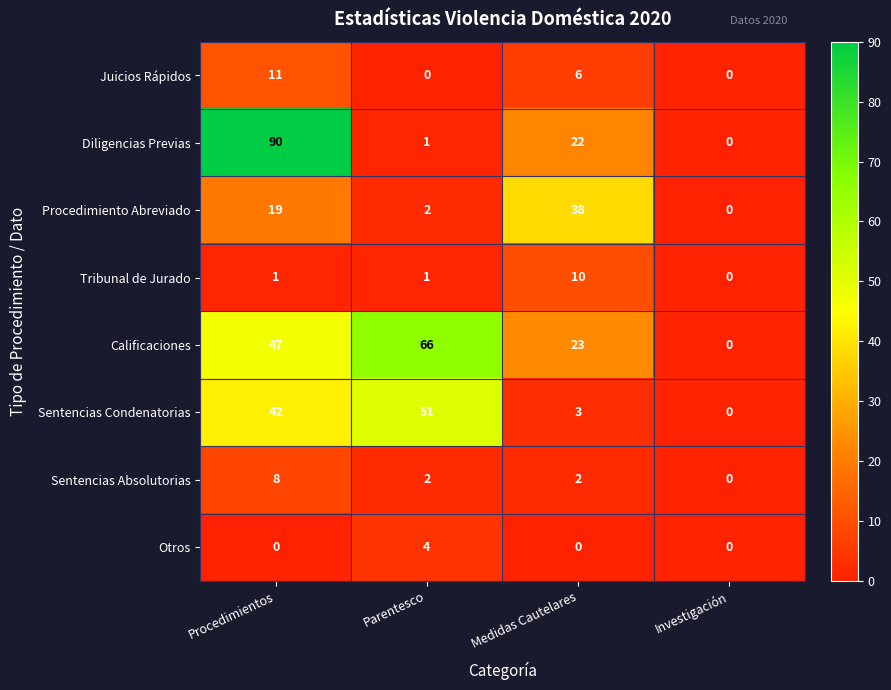

What is the sum of all Sentencias Absolutorias values?

12